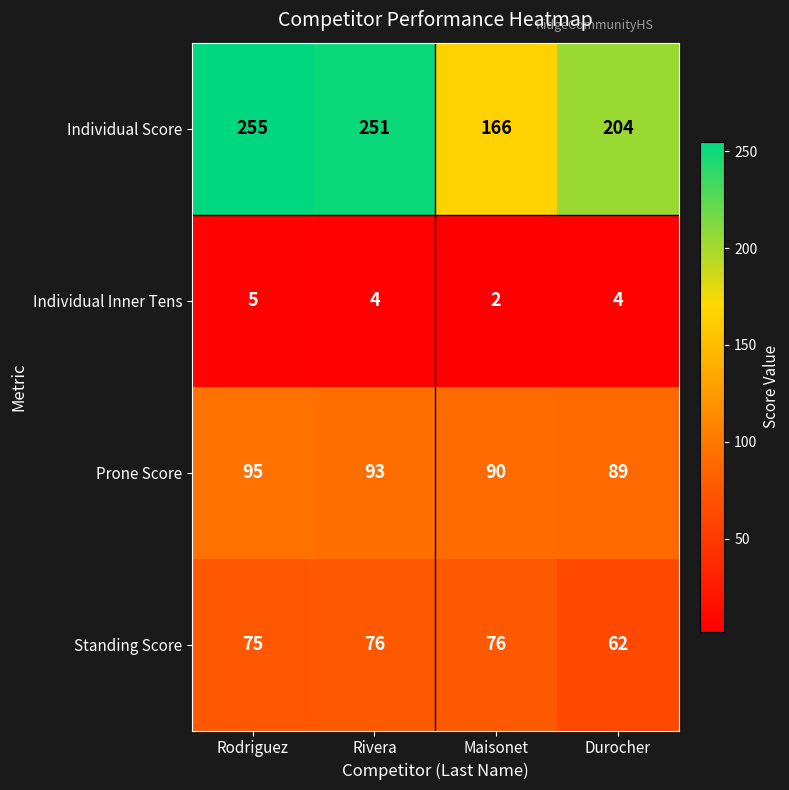

List the series in order of their peak value, lowest first.

Individual Inner Tens, Standing Score, Prone Score, Individual Score